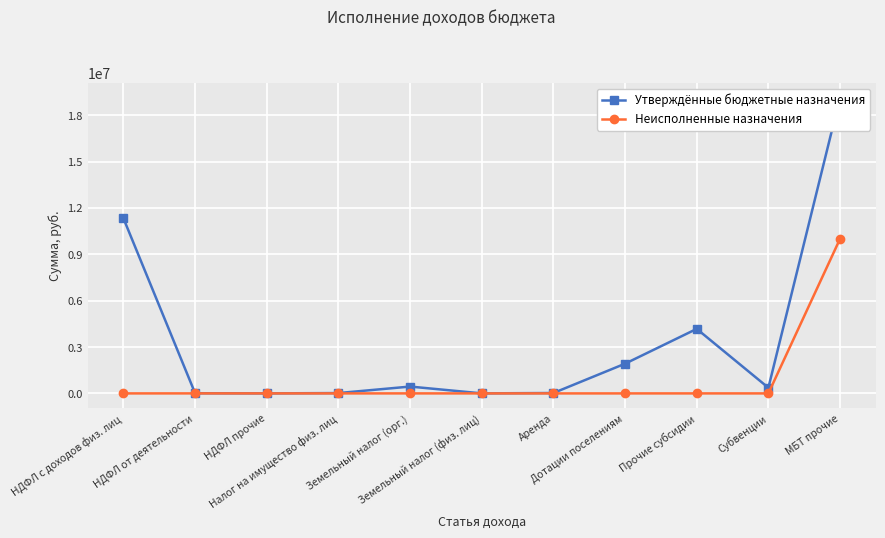

At Прочие субсидии, list the series in order from smallest to largest.

Неисполненные назначения, Утверждённые бюджетные назначения